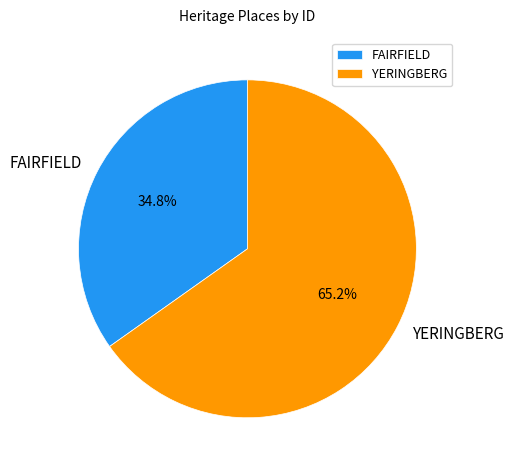

Is there a majority slice in this chart?

Yes